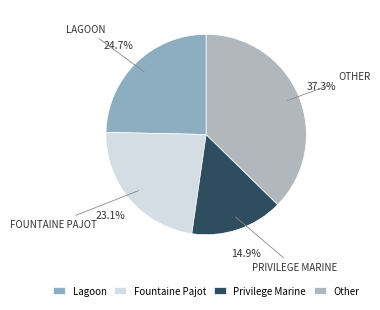

Is there any slice that represents more than half of the pie?

No